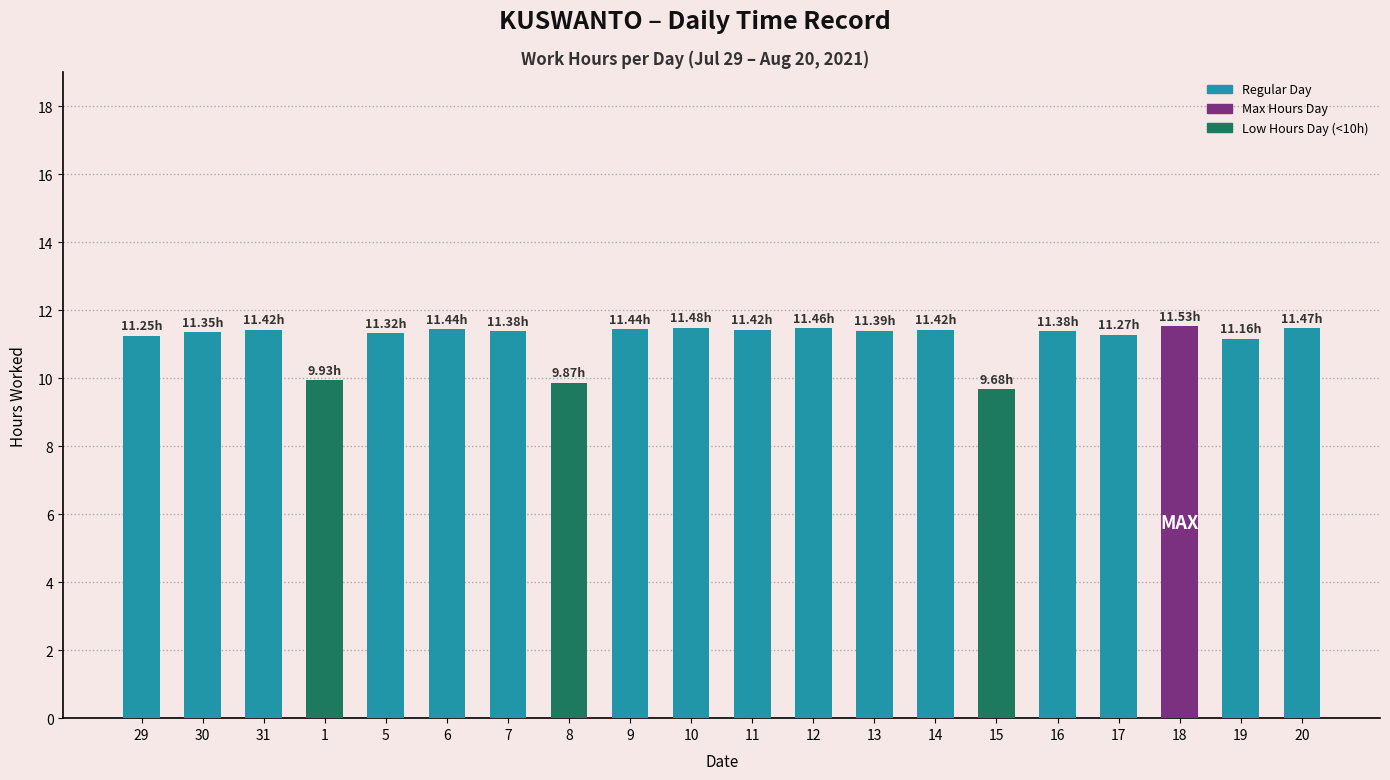

What is the change in value from 8 to 19?

+1.3